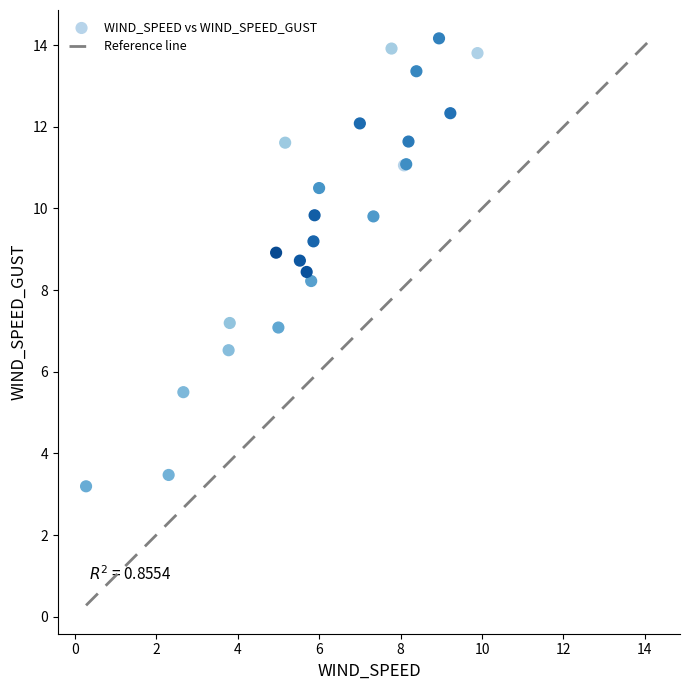

What Y value in the scatter plot is closest to 8?

8.2